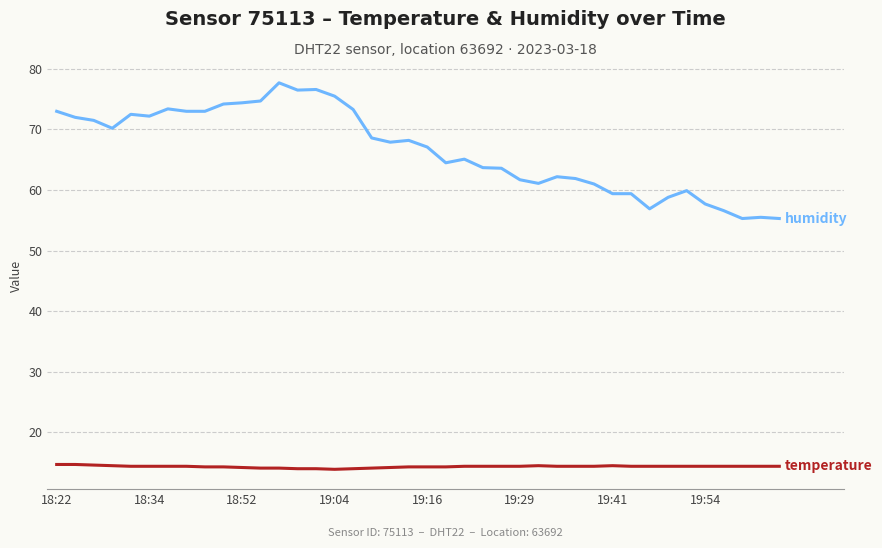

What is the greatest value displayed?

77.7